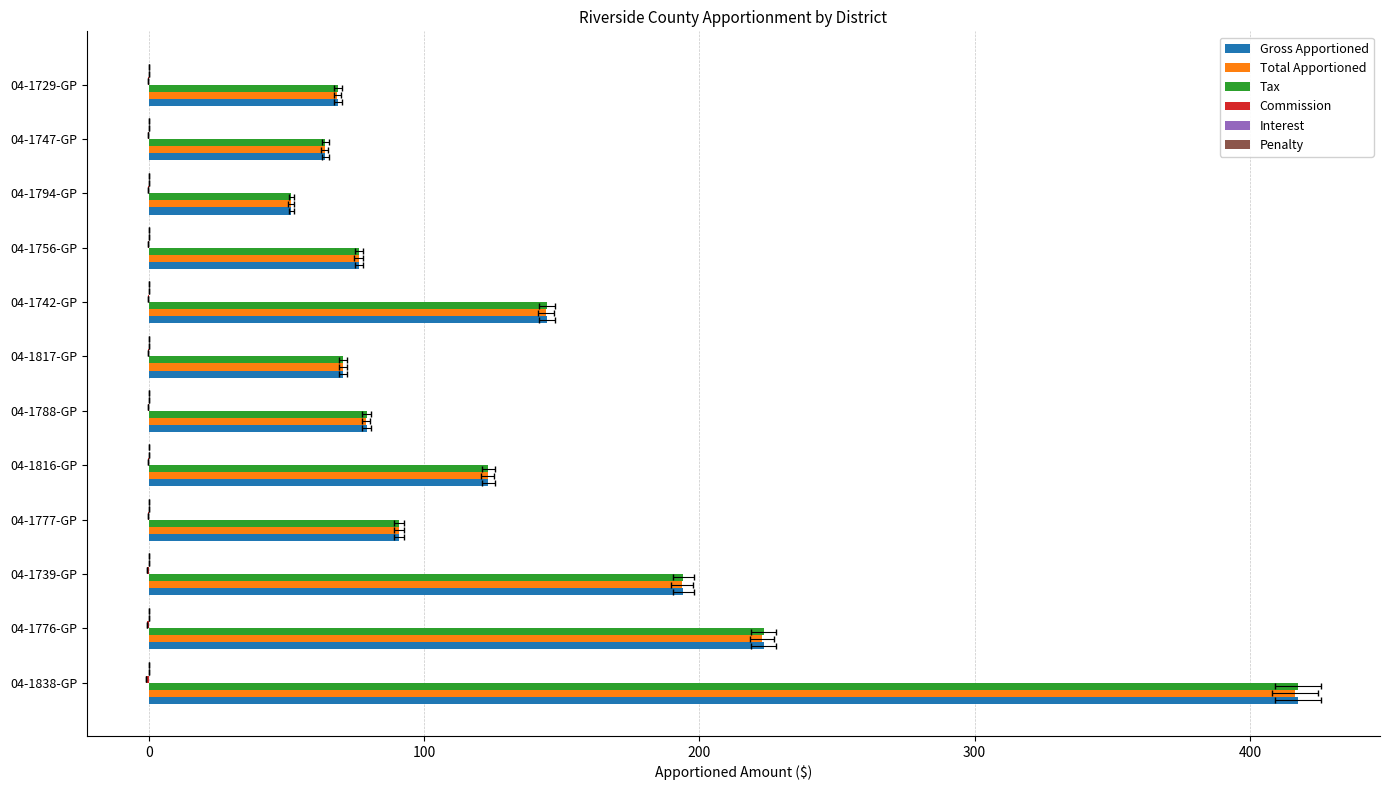

Reading right to left, transcribe all the data shown in this chart.

Gross Apportioned: 68.7	64.1	51.8	76.4	144.7	70.7	79.2	123.4	91.0	194.2	223.3	417.5
Total Apportioned: 68.5	64.0	51.7	76.2	144.3	70.5	79.0	123.1	90.8	193.8	222.8	416.5
Tax: 68.7	64.1	51.8	76.4	144.7	70.7	79.2	123.4	91.0	194.2	223.3	417.5
Commission: -0.2	-0.2	-0.1	-0.2	-0.4	-0.2	-0.2	-0.3	-0.2	-0.5	-0.6	-1.0
Interest: 0.1	0.1	0.1	0.1	0.1	0.1	0.1	0.1	0.1	0.1	0.1	0.1
Penalty: 0.1	0.1	0.1	0.1	0.1	0.1	0.1	0.1	0.1	0.1	0.1	0.1